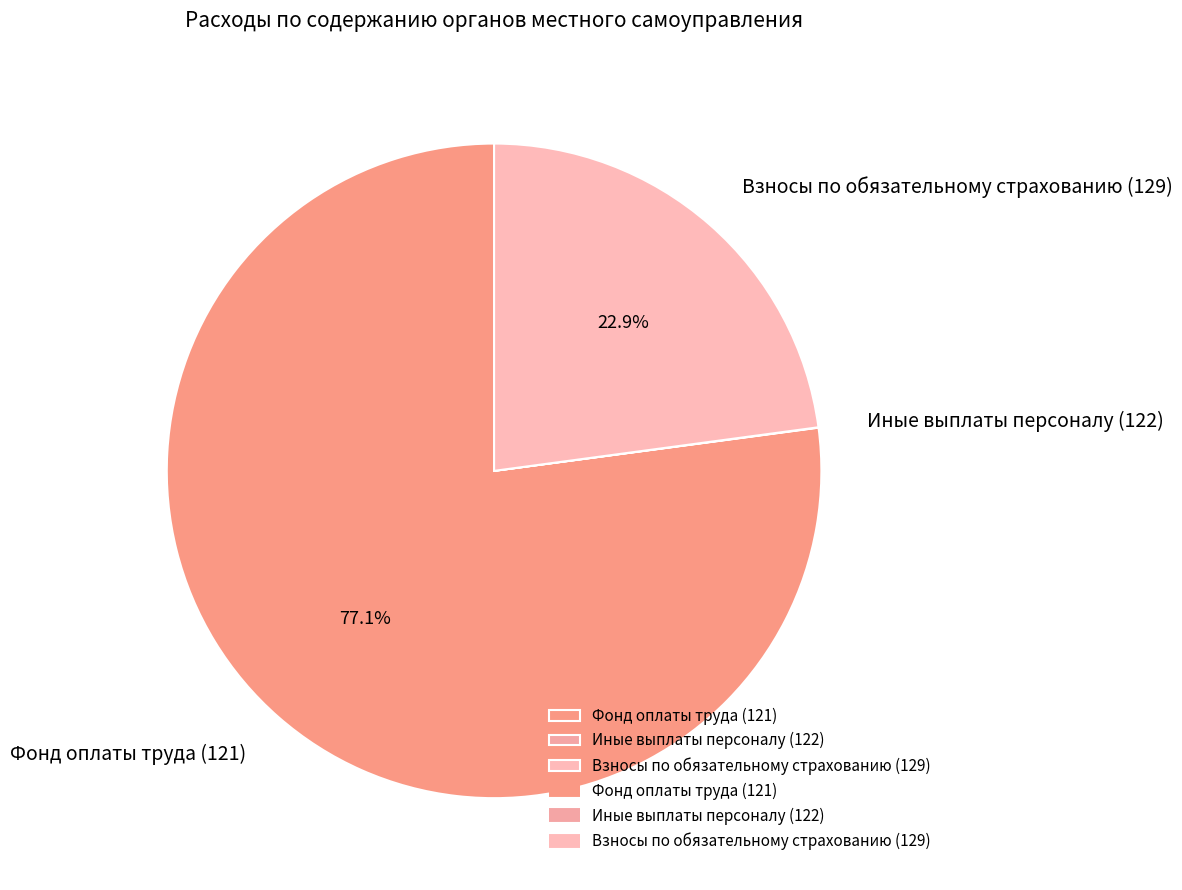

Between Взносы по обязательному страхованию (129) and Фонд оплаты труда (121), which is larger?

Фонд оплаты труда (121)